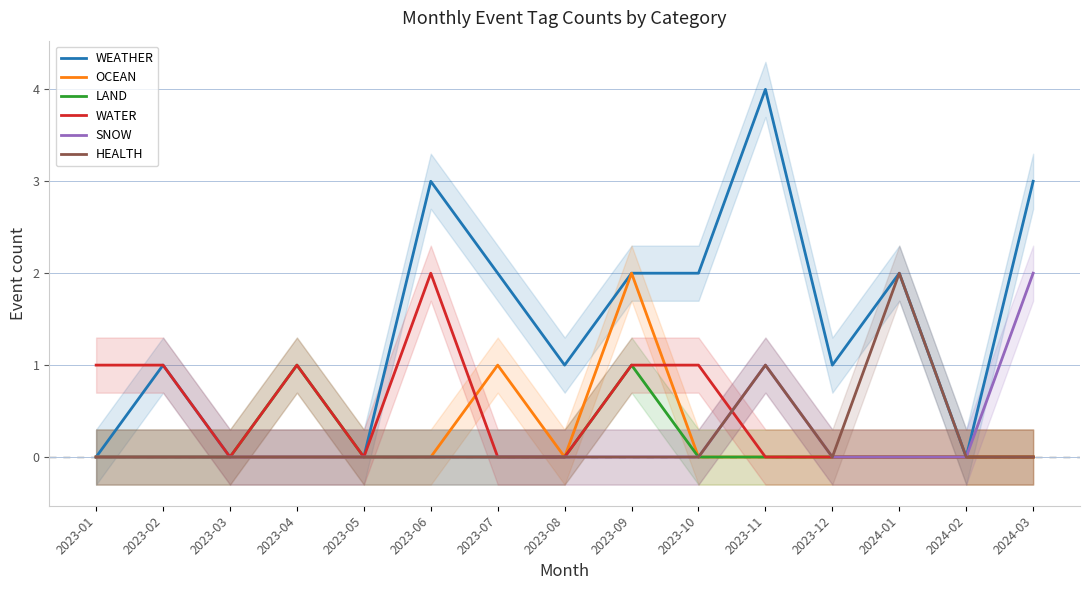

True or false: WATER and LAND intersect in this chart.

False